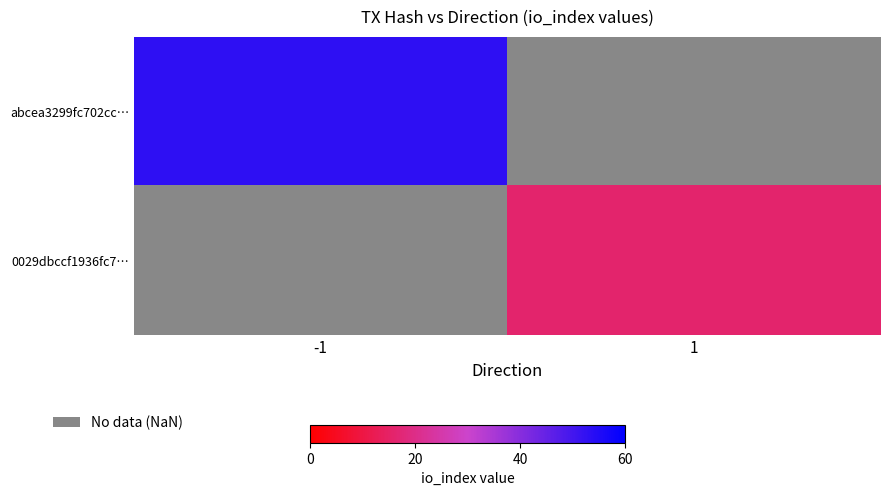

List the series in order of their overall mean, highest first.

abcea3299fc702cc…, 0029dbccf1936fc7…